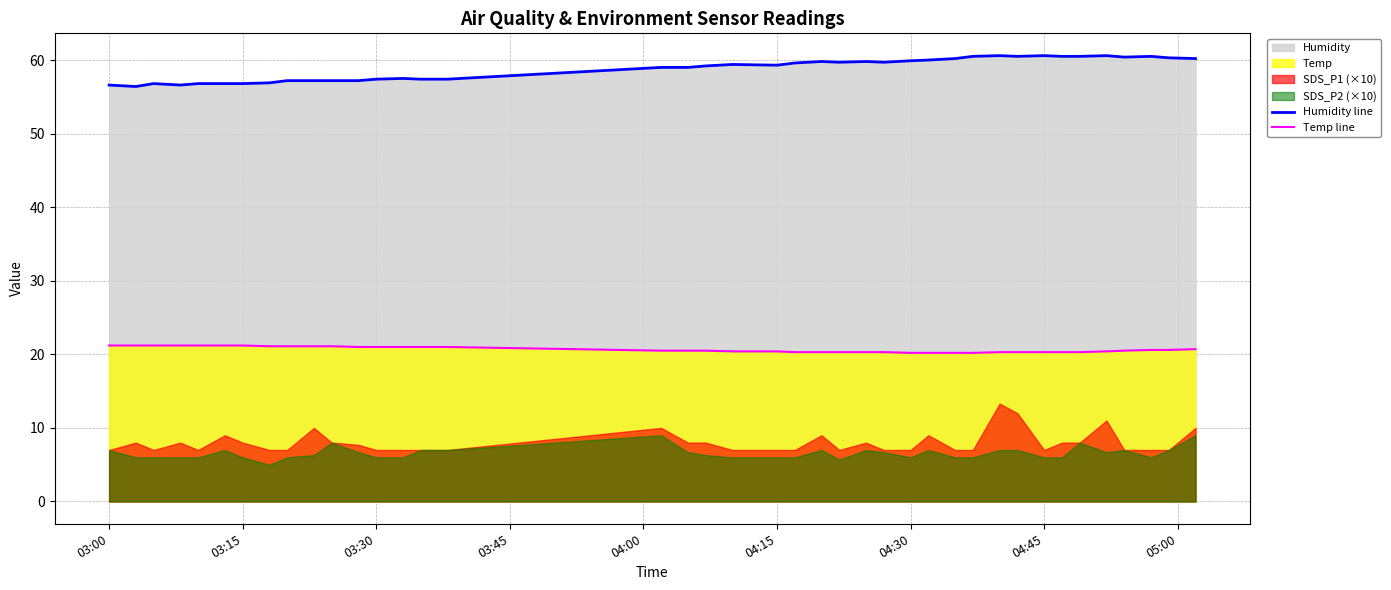

The value of Humidity line at 03:15 is 92.7. True or false?

False